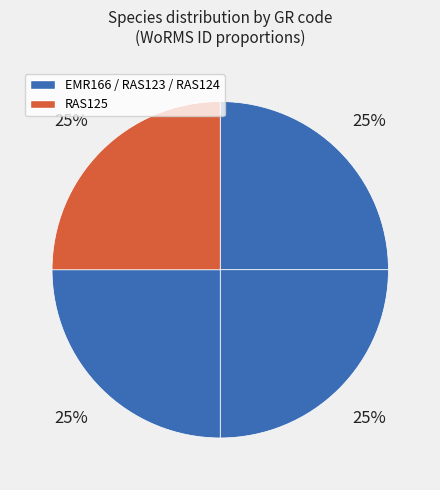

How many segments does this pie chart have?

4